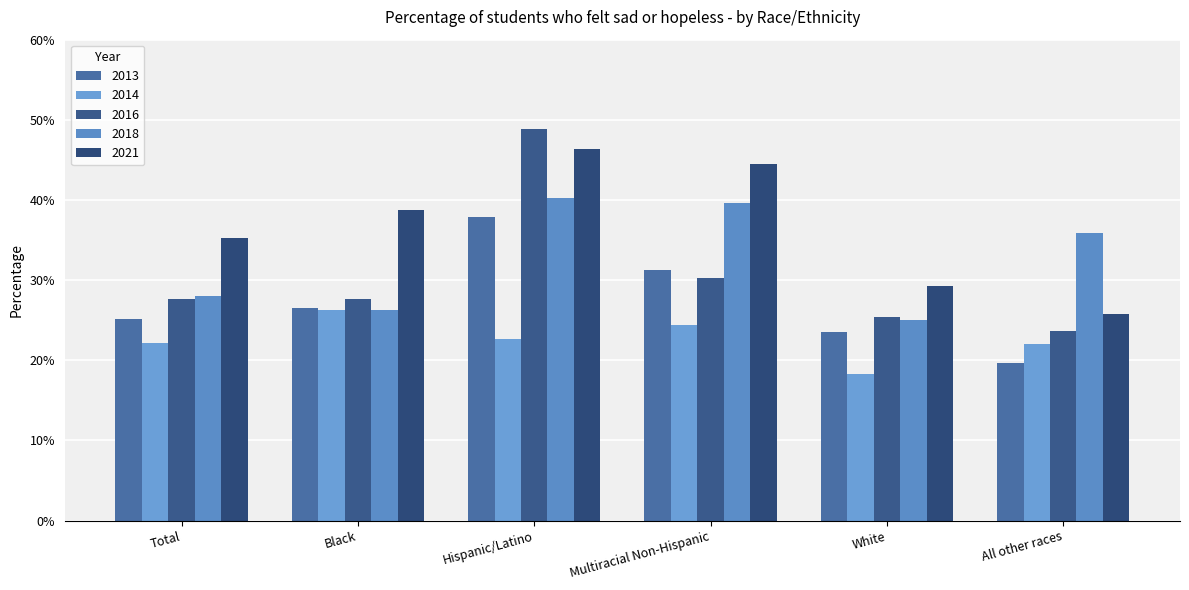

At Total, list the series in order from smallest to largest.

2014, 2013, 2016, 2018, 2021